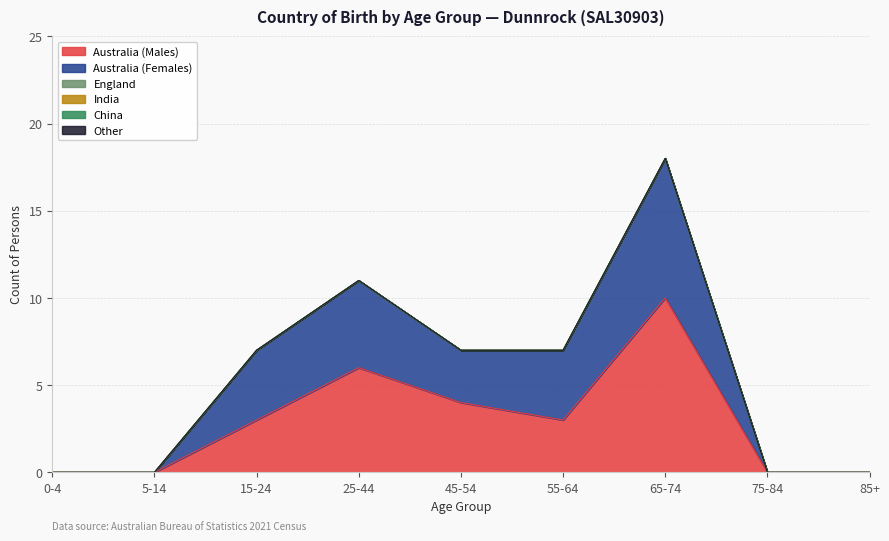

What position from the right is 55-64?

4